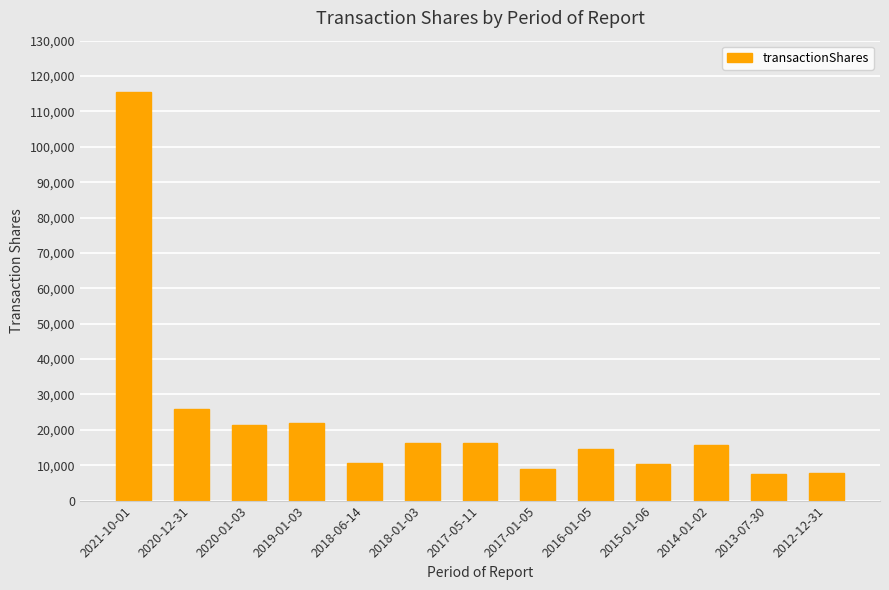

At which label is the value closest to 61424?

2020-12-31